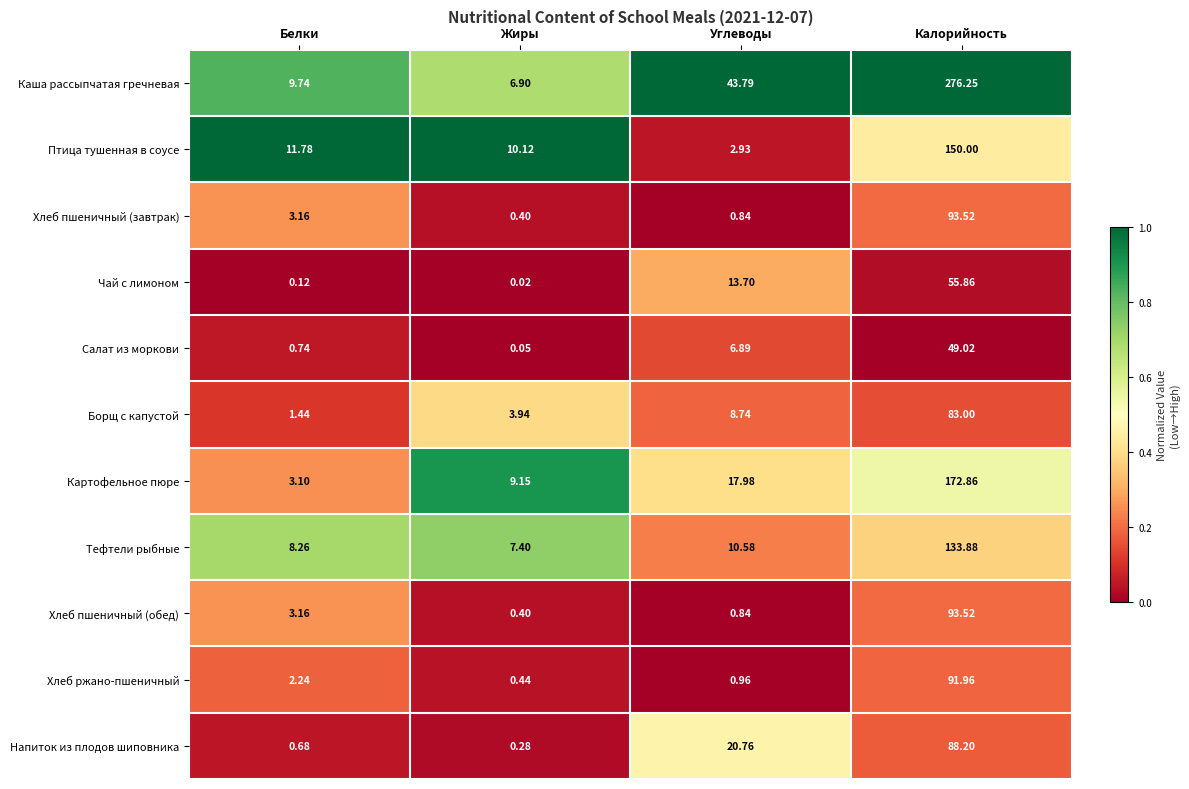

At which category is the sum across all series the highest?

Калорийность